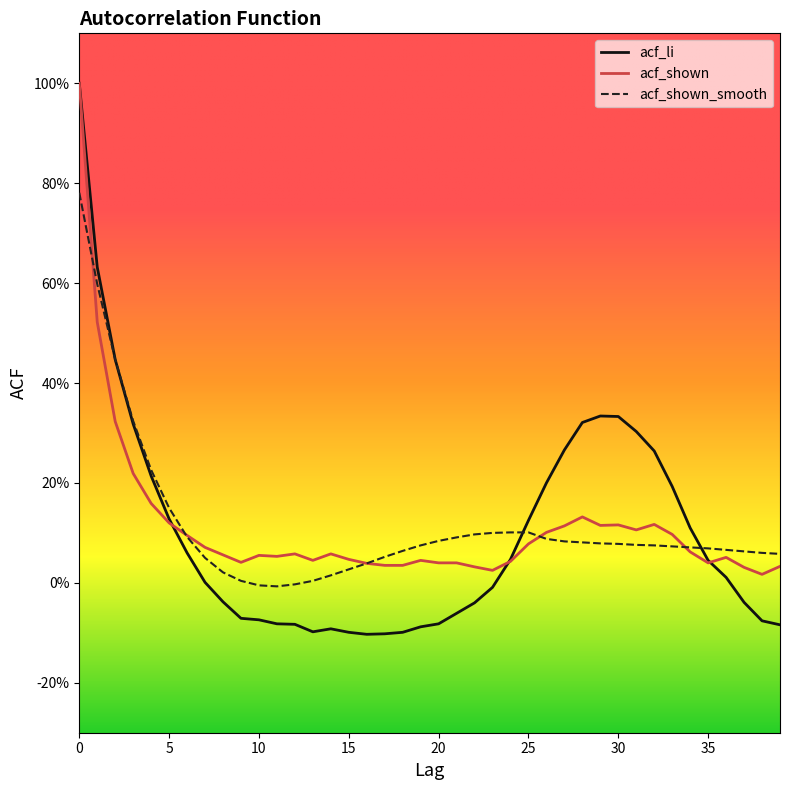

Which series has the largest range (max minus min)?

acf_li